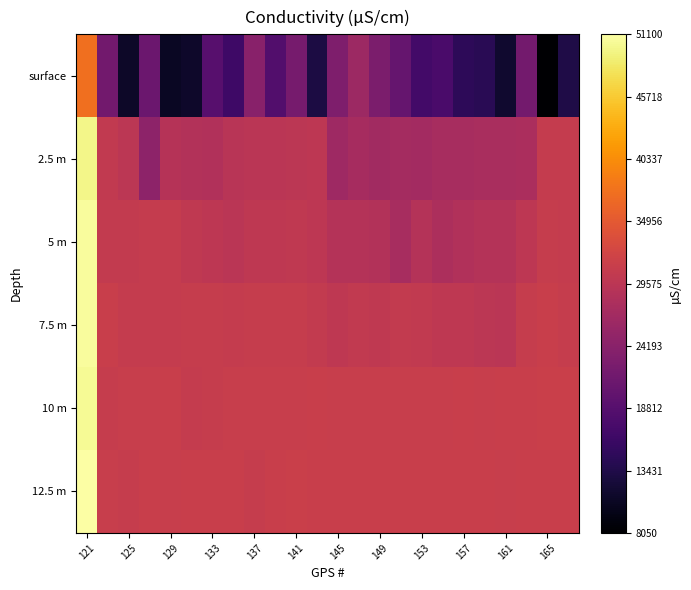

Which series has the largest total across all categories?

12.5 m